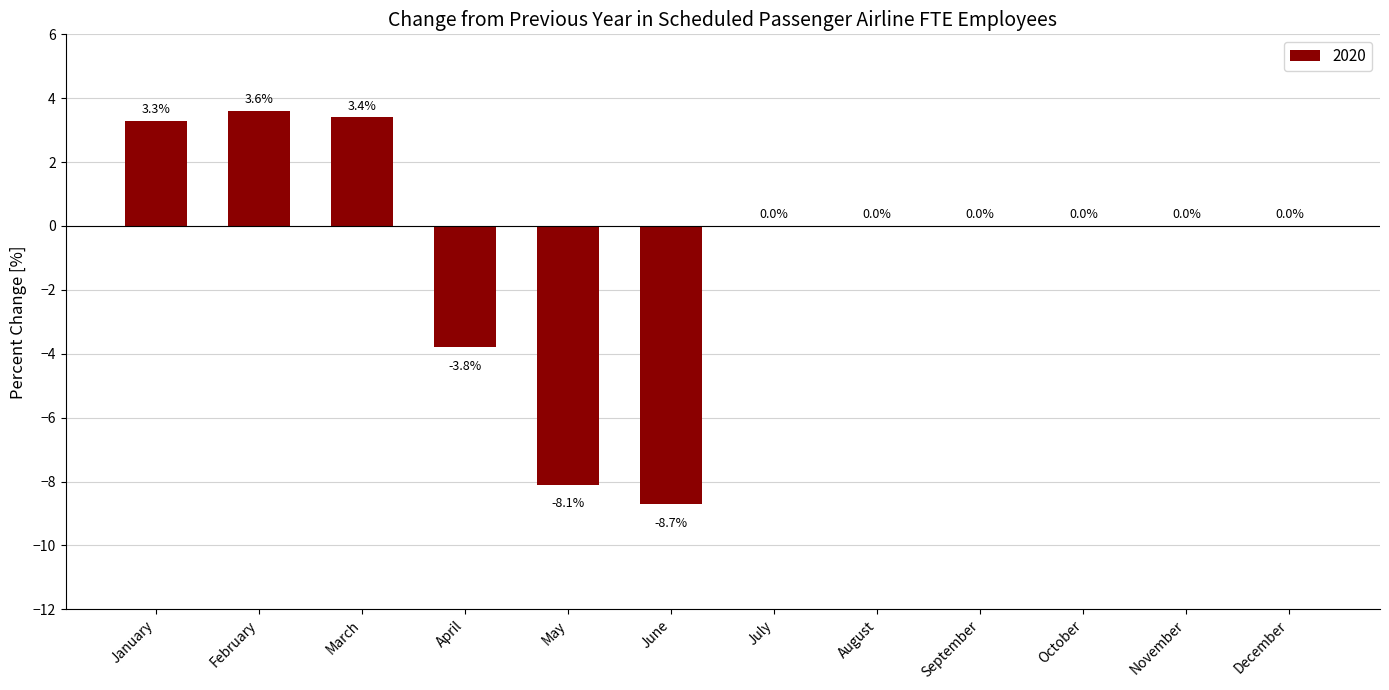

Is it true that the value at February is 3.6?

True